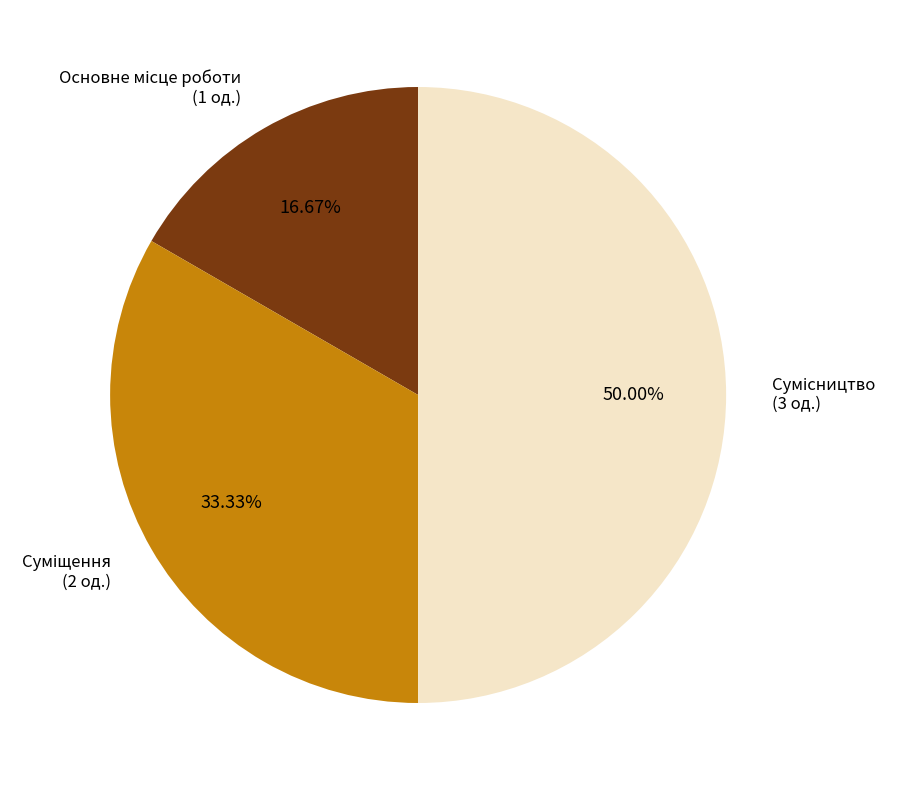

Combined, do Сумісництво and Основне місце роботи account for over 50%?

Yes